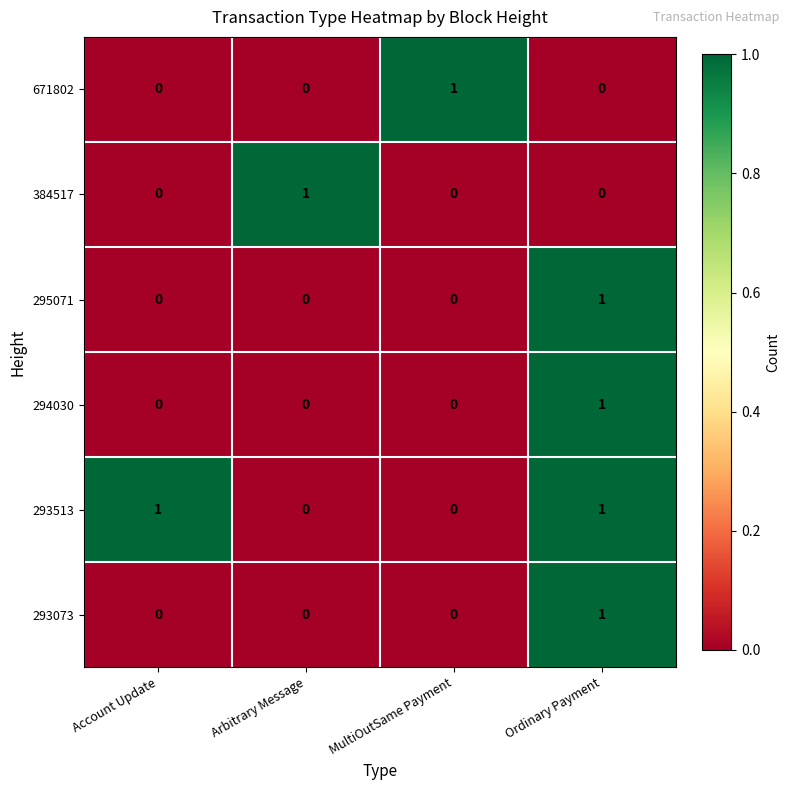

Reading left to right, transcribe all the data shown in this chart.

671802: 0	0	1	0
384517: 0	1	0	0
295071: 0	0	0	1
294030: 0	0	0	1
293513: 1	0	0	1
293073: 0	0	0	1